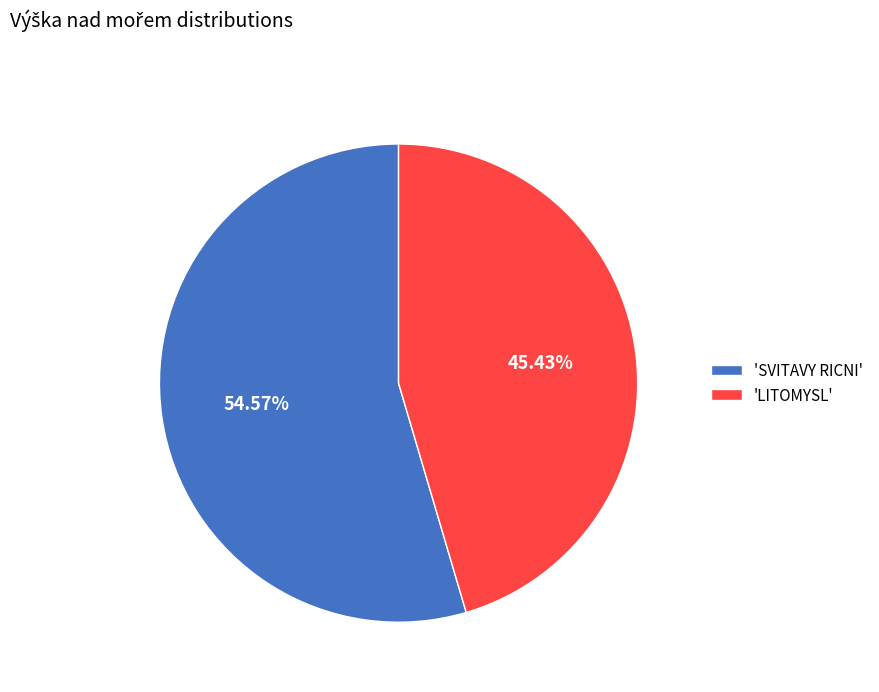

Which slice is the smallest?

'LITOMYSL'